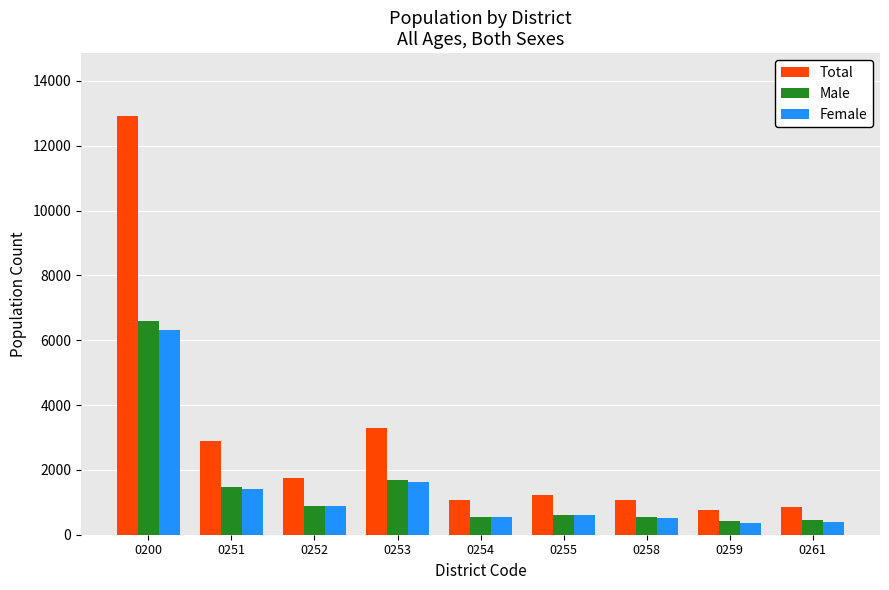

What is the sum of the Total values at 0252 and 0251?

4651